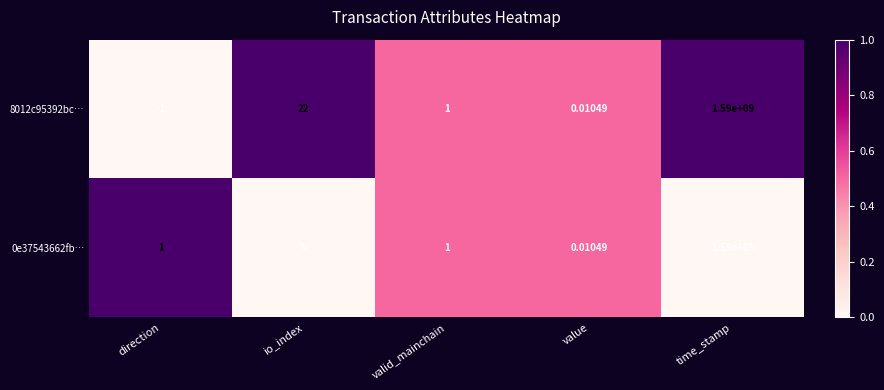

Rank the categories by 8012c95392bc… value from highest to lowest.

time_stamp, io_index, valid_mainchain, value, direction